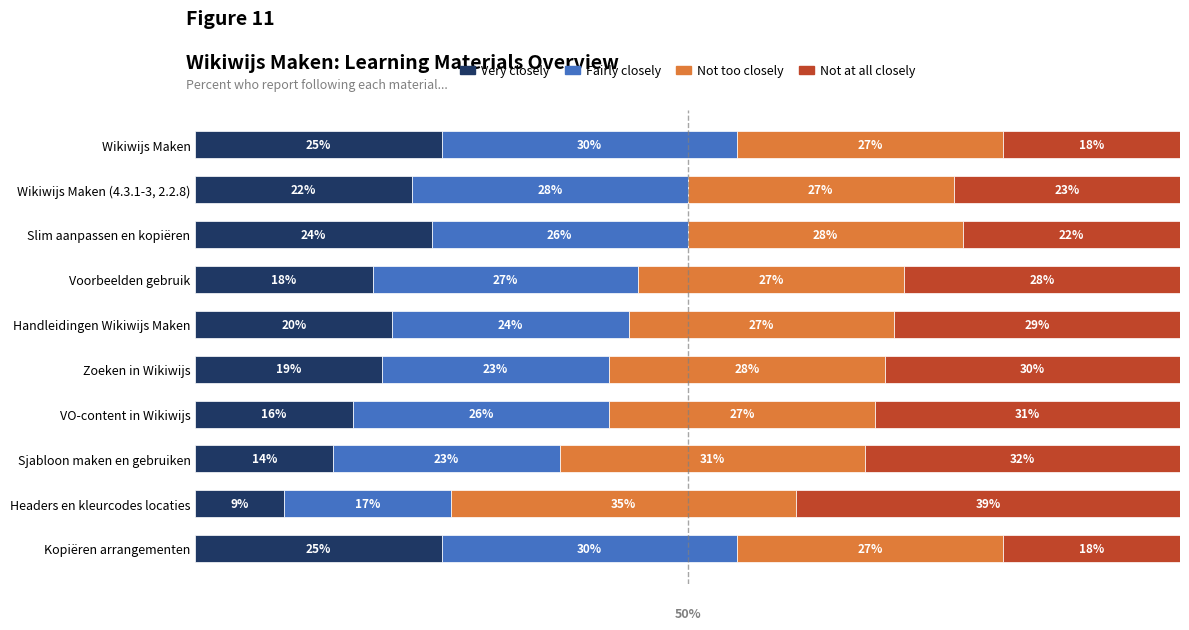

Which category has the lowest value in the Very closely series?

Headers en kleurcodes locaties